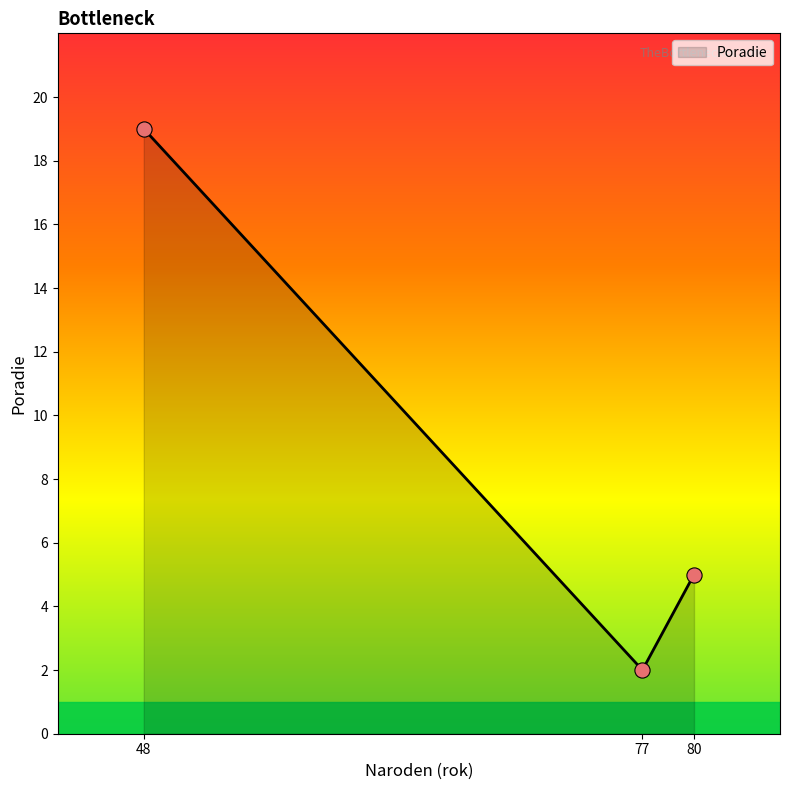

Approximately how many times larger is the value at 48 compared to 80?

3.8